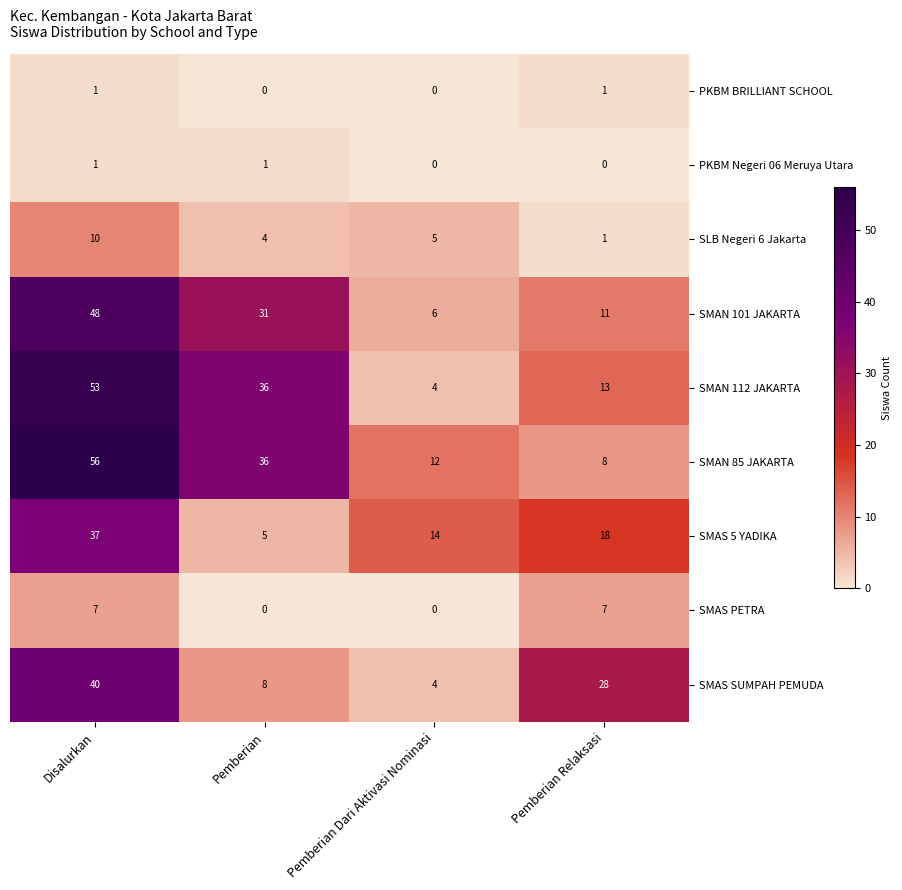

At how many categories does at least one series exceed 44?

1